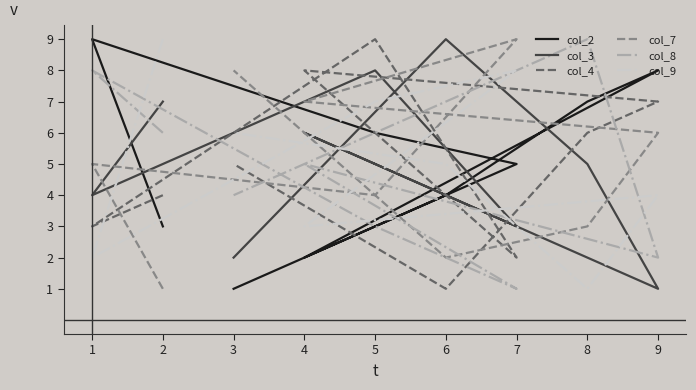

True or false: col_9 and col_3 cross at least once.

True